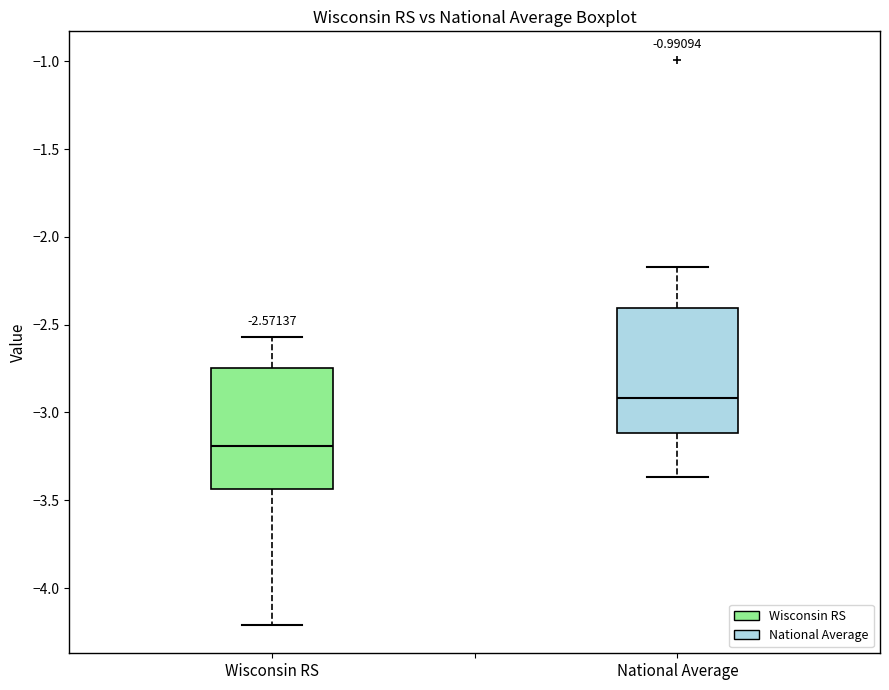

Which box's median line is the highest?

National Average